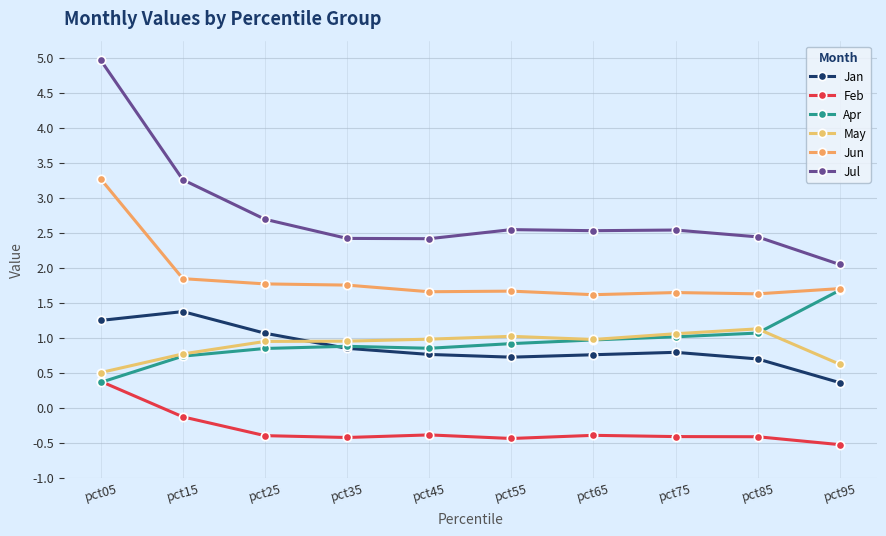

Is the value of May at pct55 greater than the value of Jul at pct05?

No